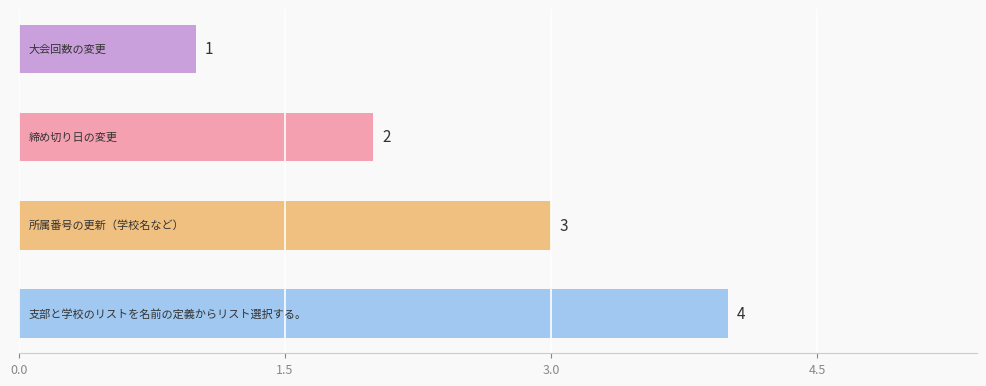

What is the value of the 4th bar from the top?

4